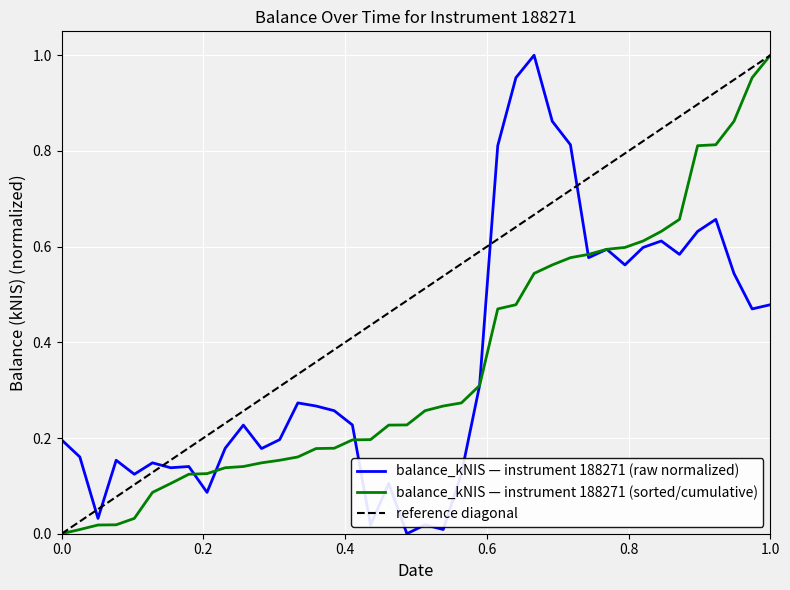

How many data points are above 0?

39